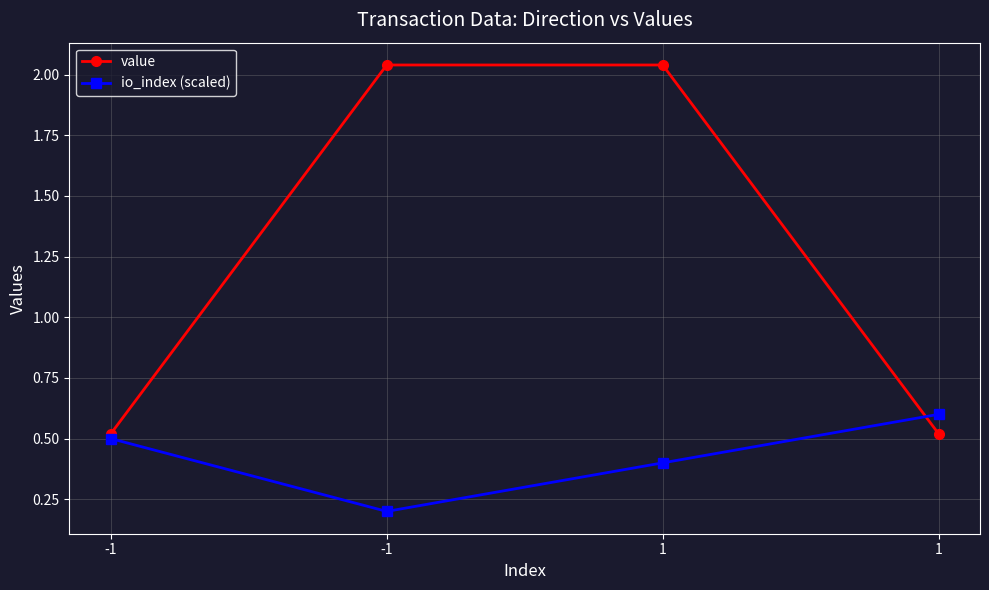

How many data points in value are above 2?

2